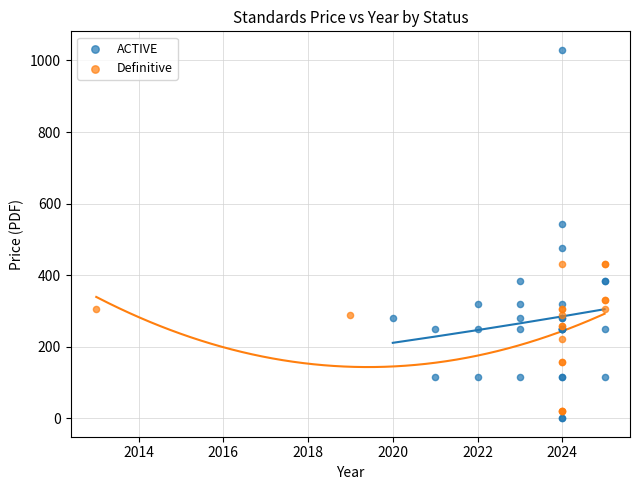

Which series has the widest spread of Y values?

ACTIVE